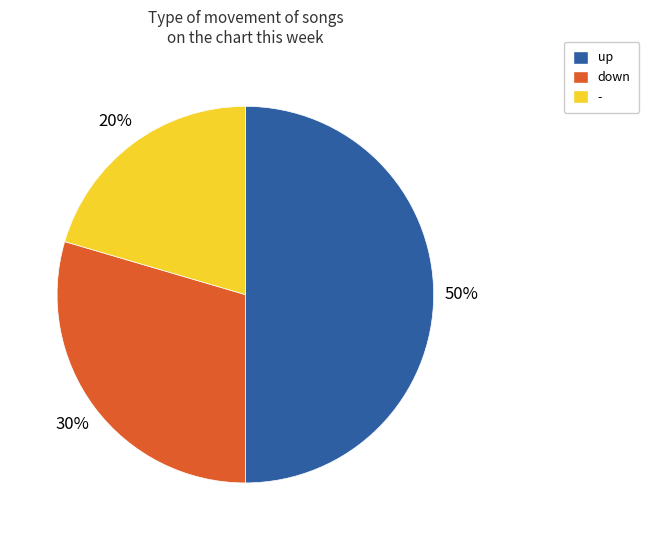

Which category has the biggest portion of the pie?

up